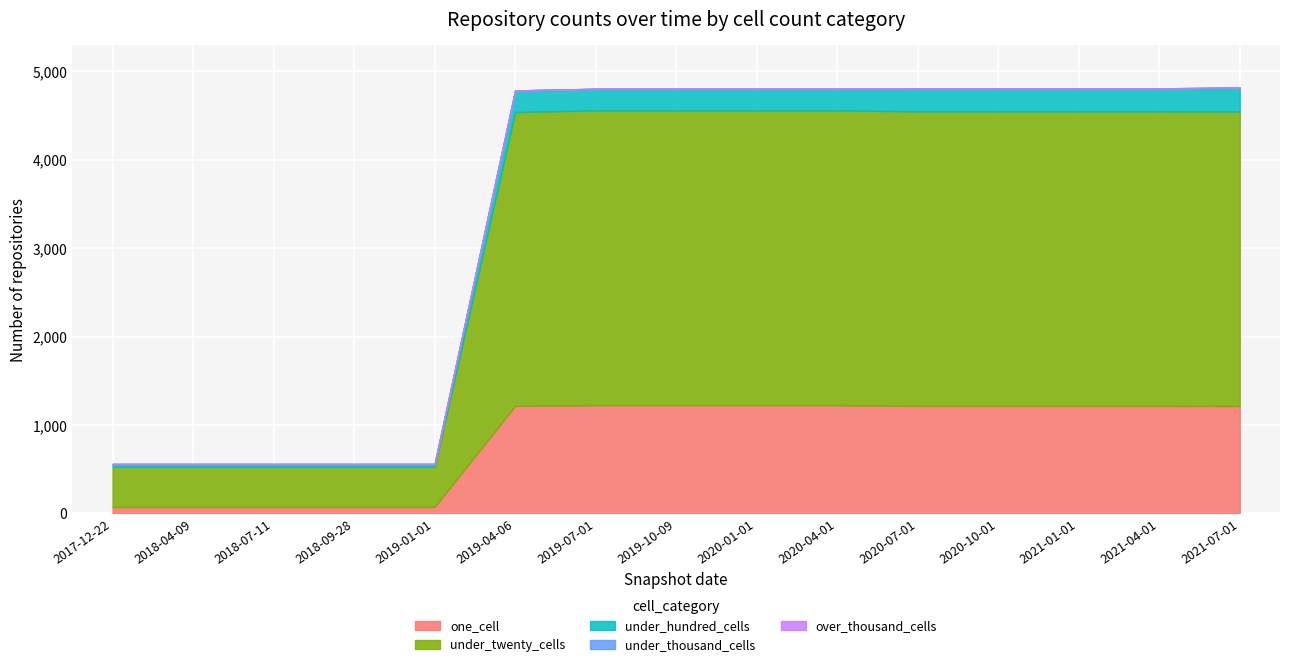

What is the spread (max minus min) of values at 2019-01-01?

454